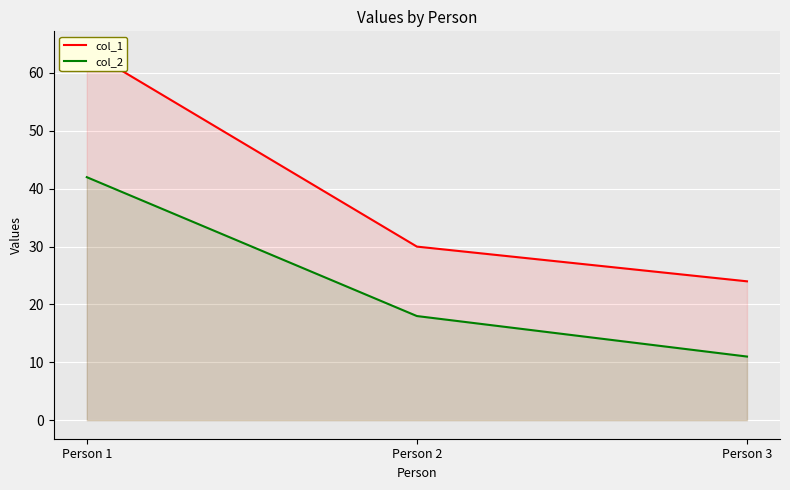

What is the value of the col_1 point at the 3rd from the left?

24